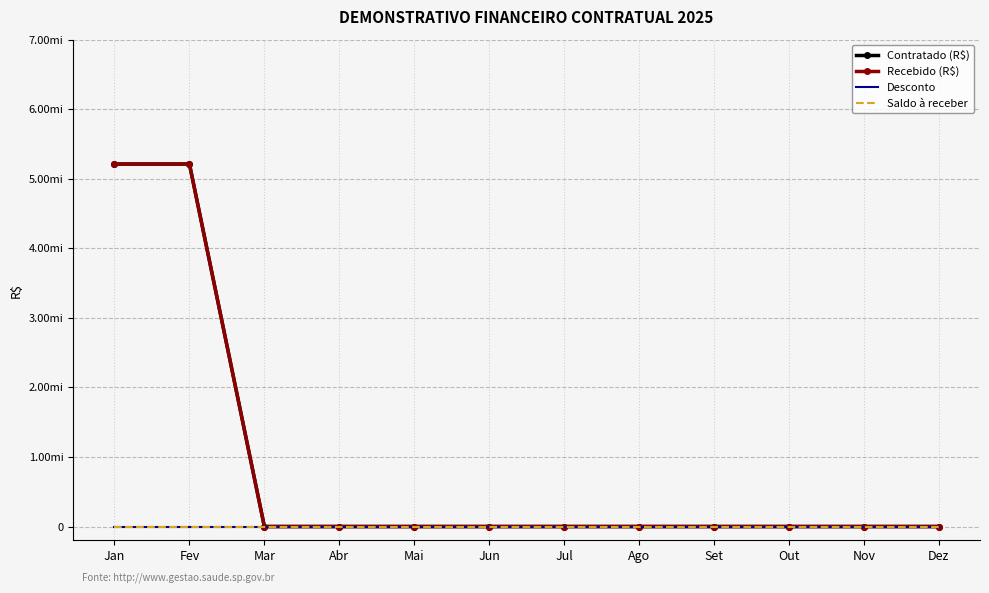

At which category is the sum across all series the highest?

Jan